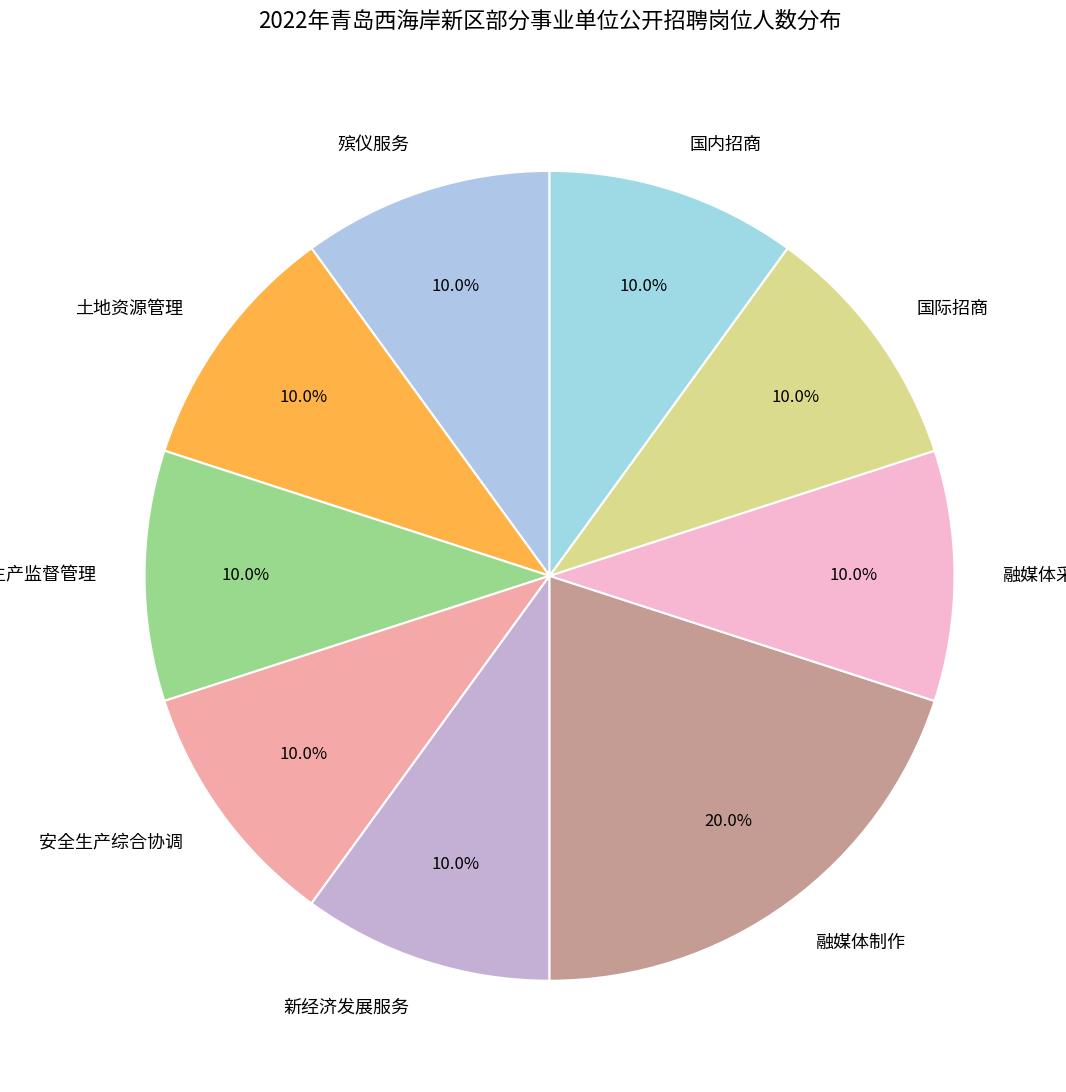

To the nearest percent, what percentage of the pie is 国内招商?

10%